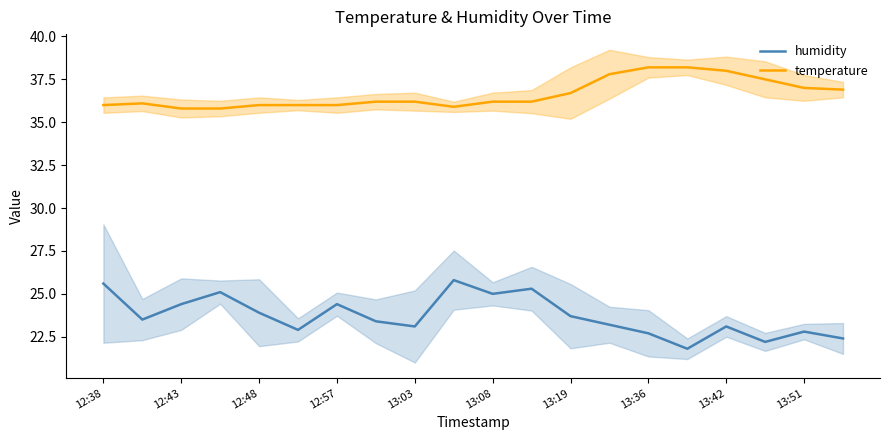

Count the number of data series in this chart.

2